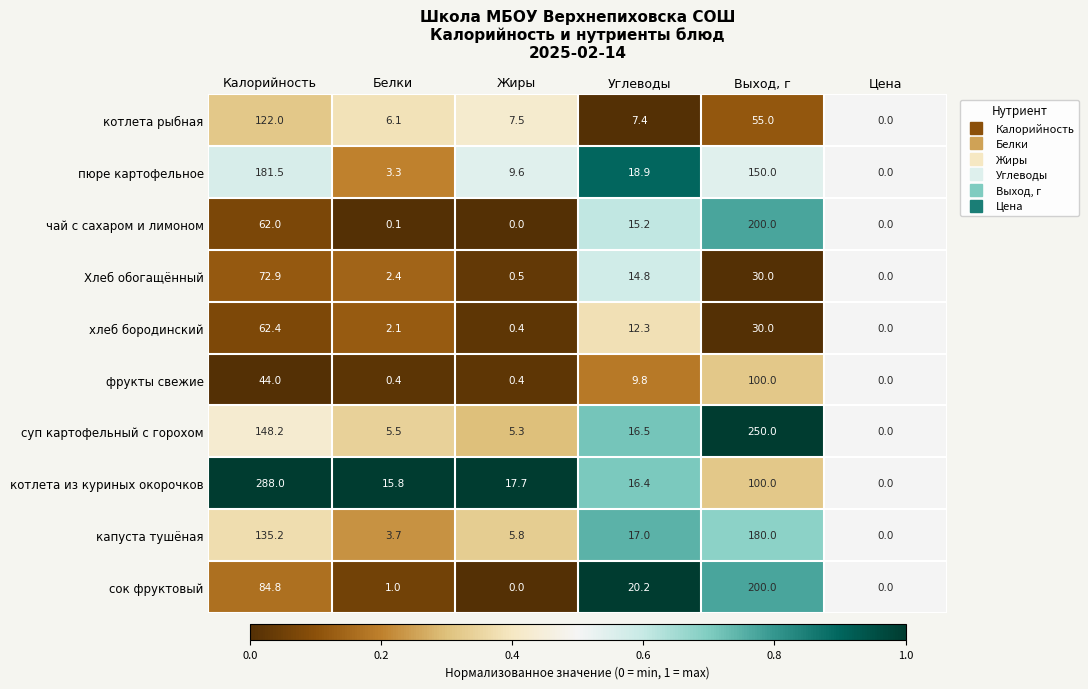

Rank the categories by котлета рыбная value from lowest to highest.

Цена, Белки, Углеводы, Жиры, Выход, г, Калорийность